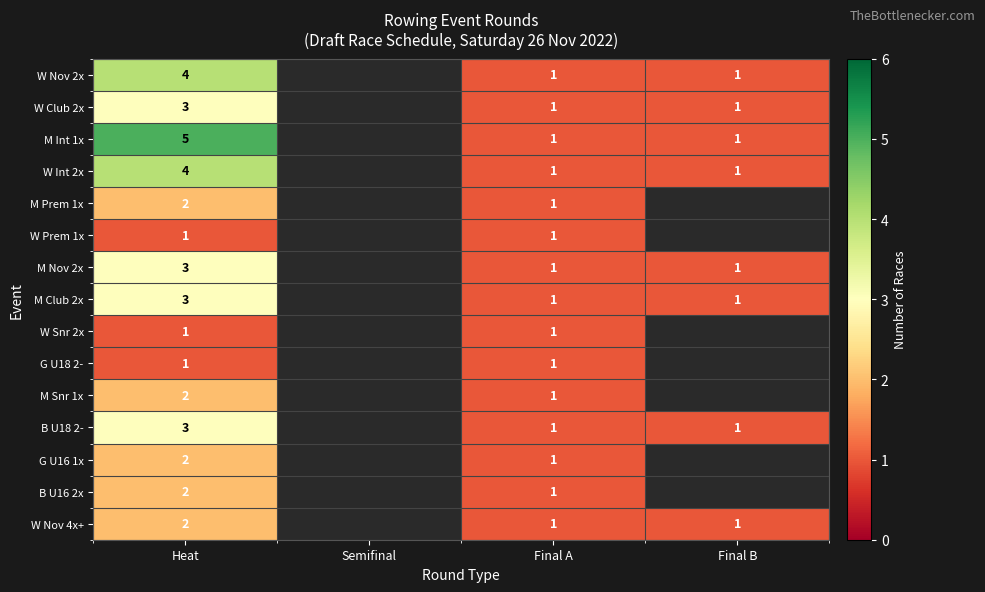

What is the spread (max minus min) of values at Heat?

4